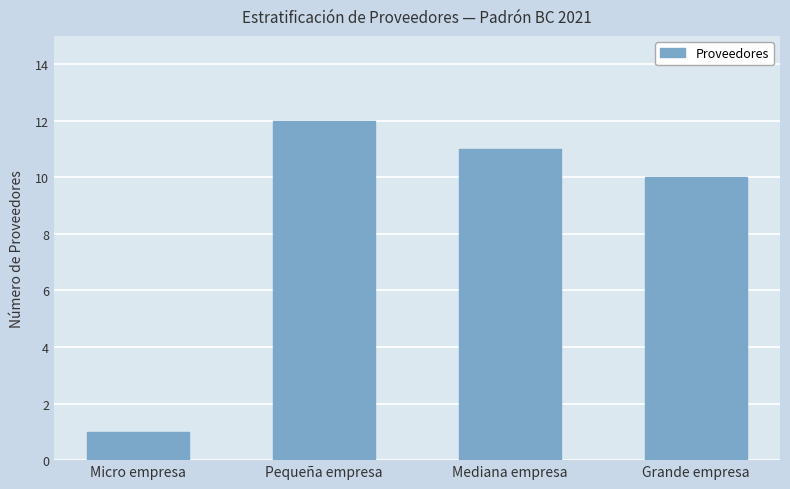

Does the chart contain any negative values?

No